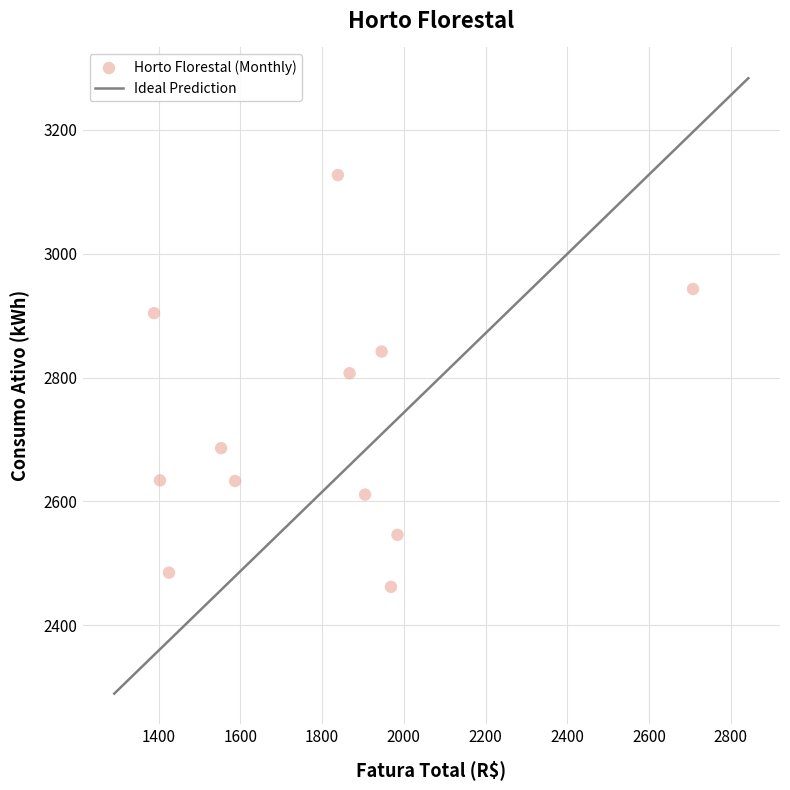

What Y value in the scatter plot is closest to 2794?

2807